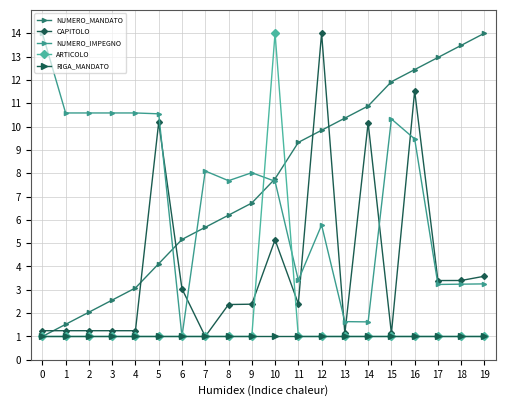

True or false: NUMERO_IMPEGNO has a value of 10.3 at 15.

True